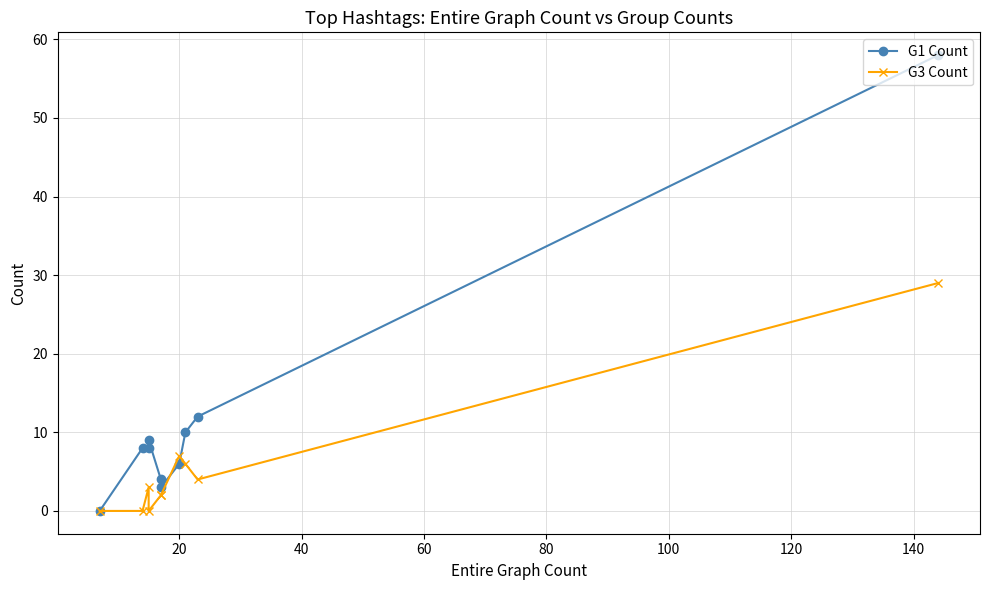

Does the chart have visible grid lines?

Yes